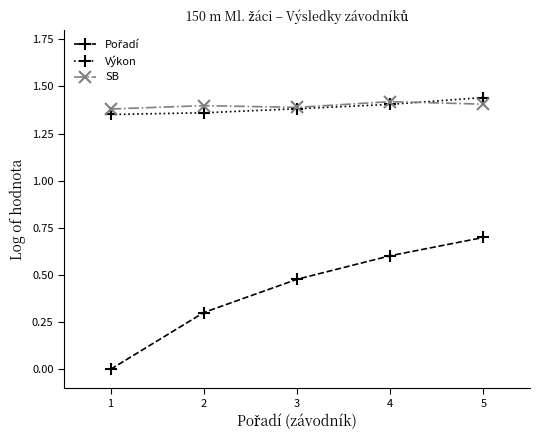

Is it true that Výkon equals 1.4 at 5?

True